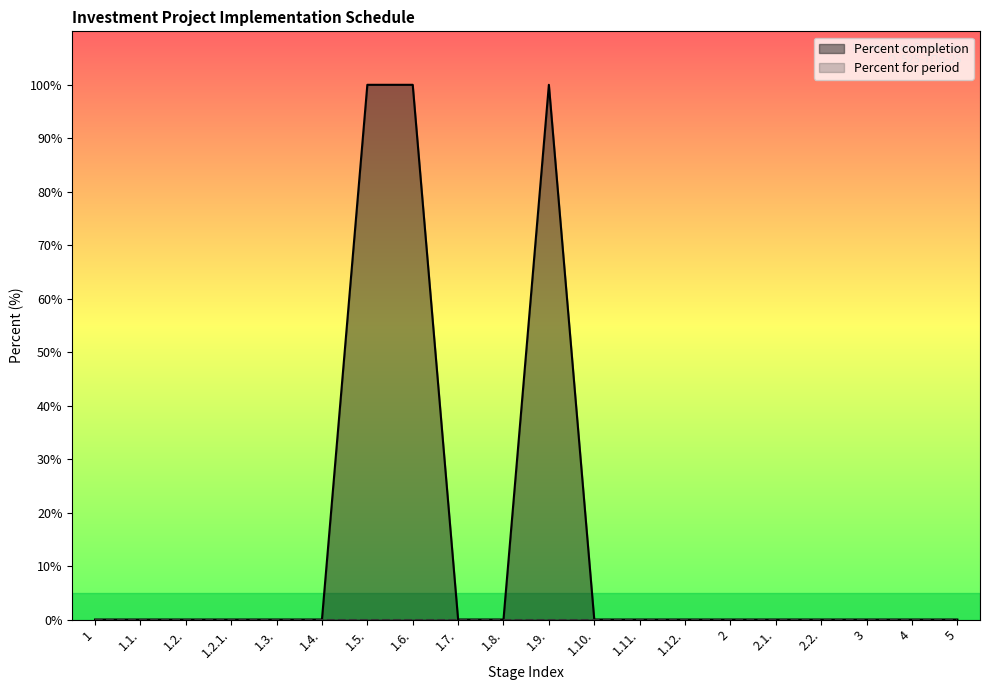

What is the sum of all values?

300